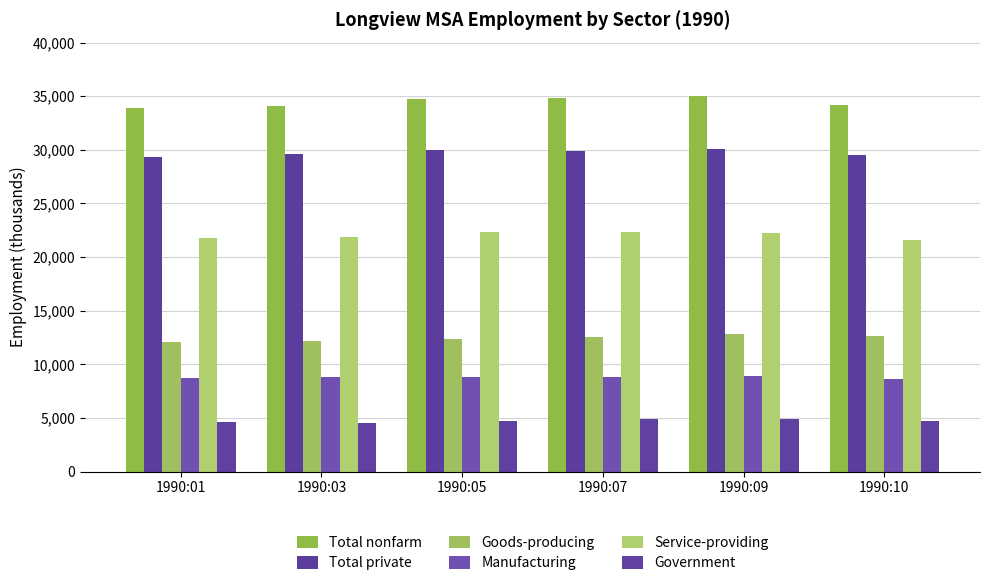

What is the average value of the Total nonfarm series?

34450